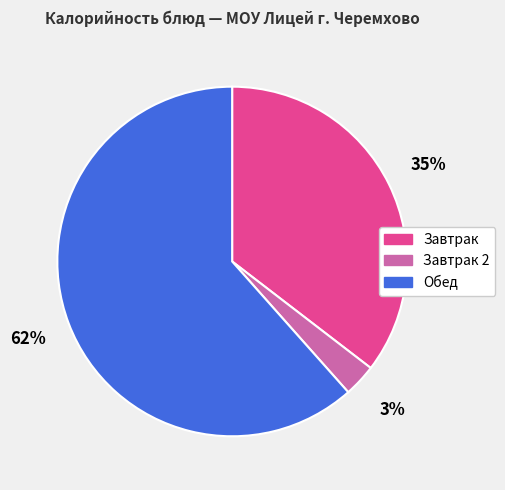

Is there any slice that represents more than half of the pie?

Yes